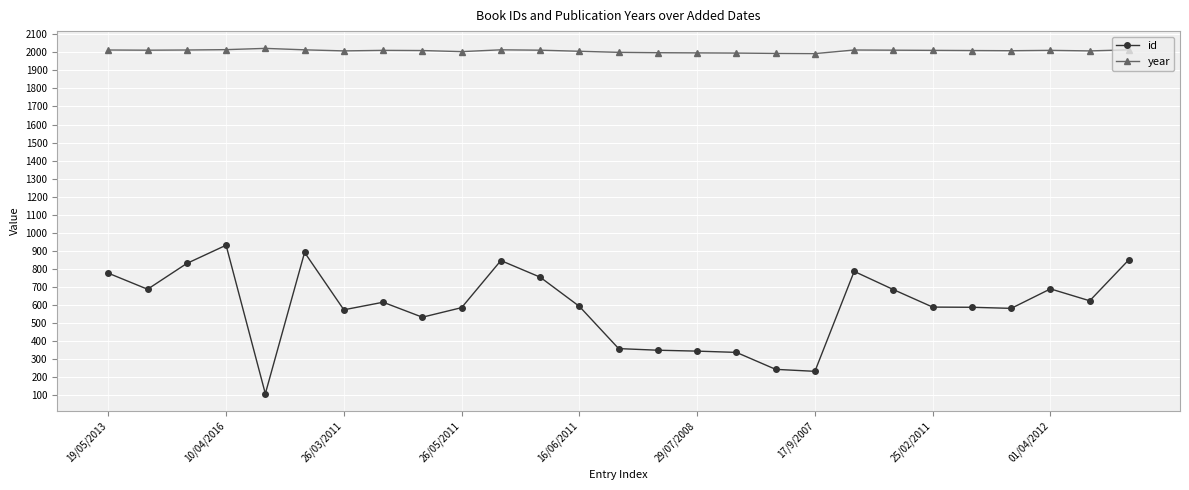

Which series has the largest range (max minus min)?

id